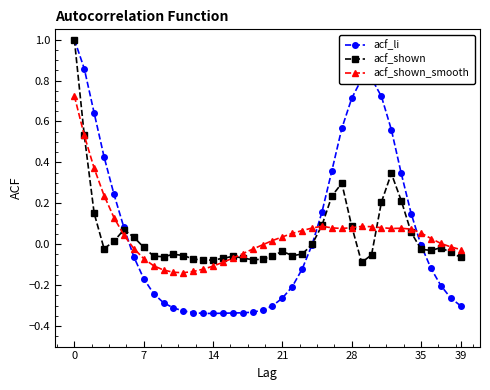

Which series has the largest range (max minus min)?

acf_li